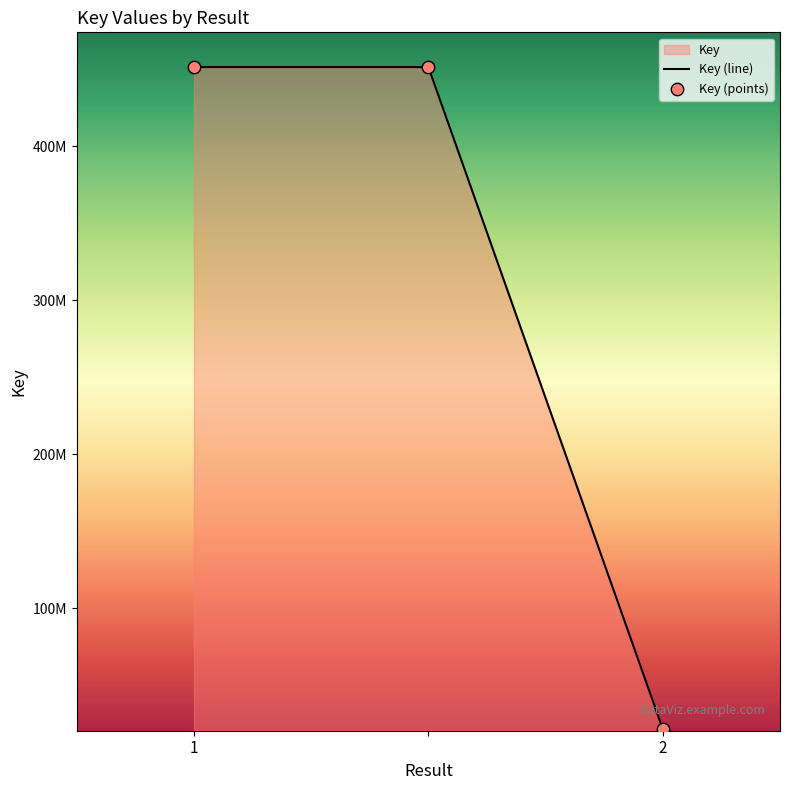

What is the change in value from  to 2?

-430169174